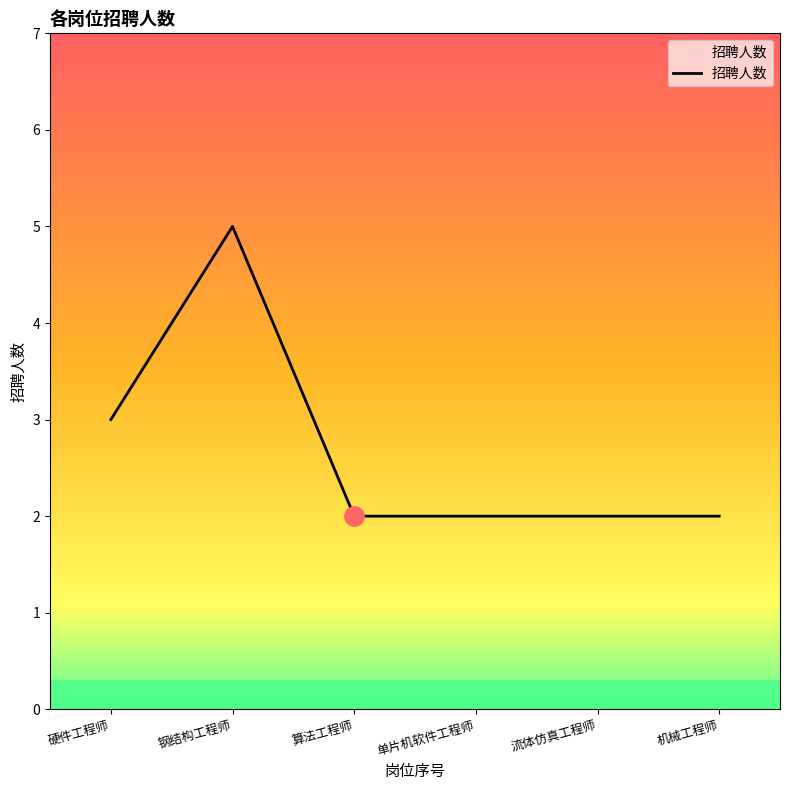

What position from the right is 机械工程师?

1